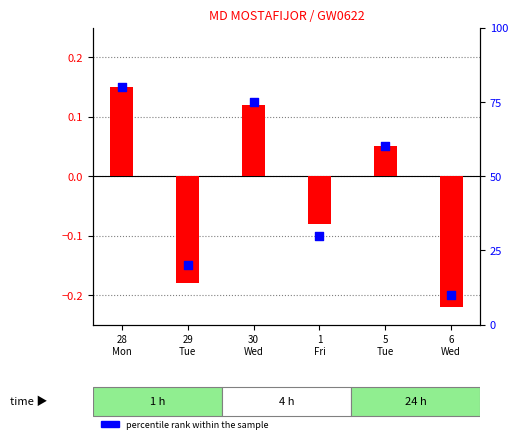

Is the value of percentile rank within the sample at 29
Tue greater than the value of log10 ratio at 30
Wed?

Yes